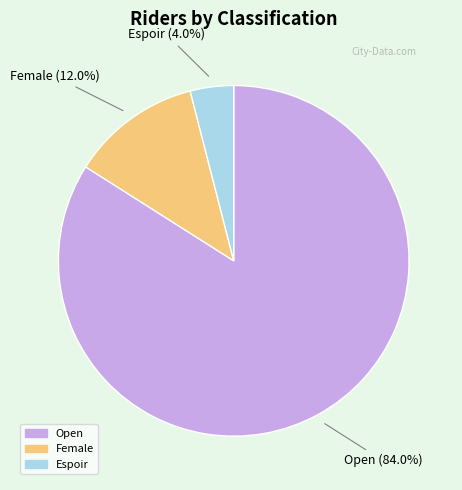

To the nearest percent, what portion does Espoir represent?

4%